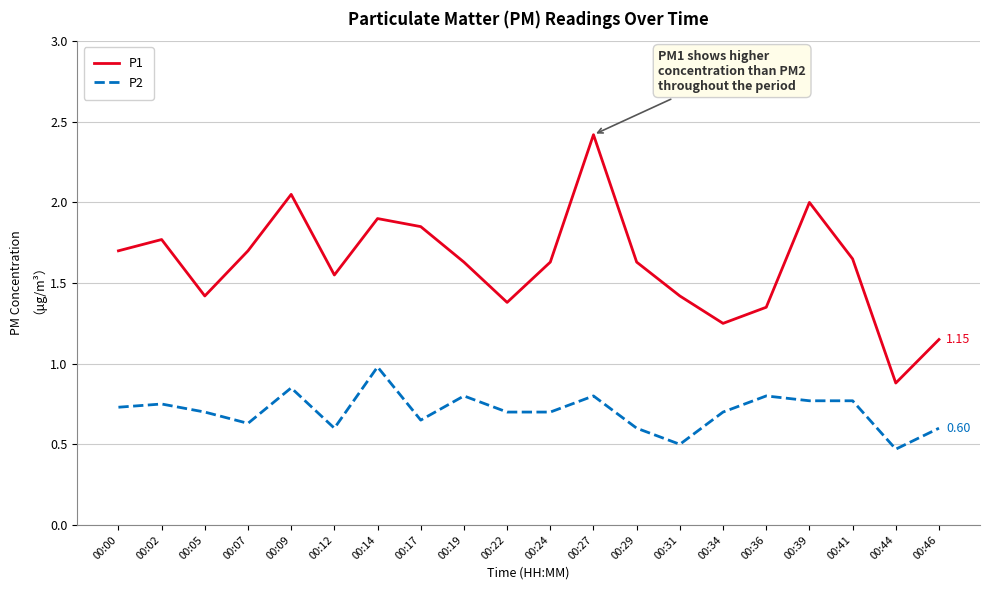

What are all the series names shown in the legend?

P1, P2